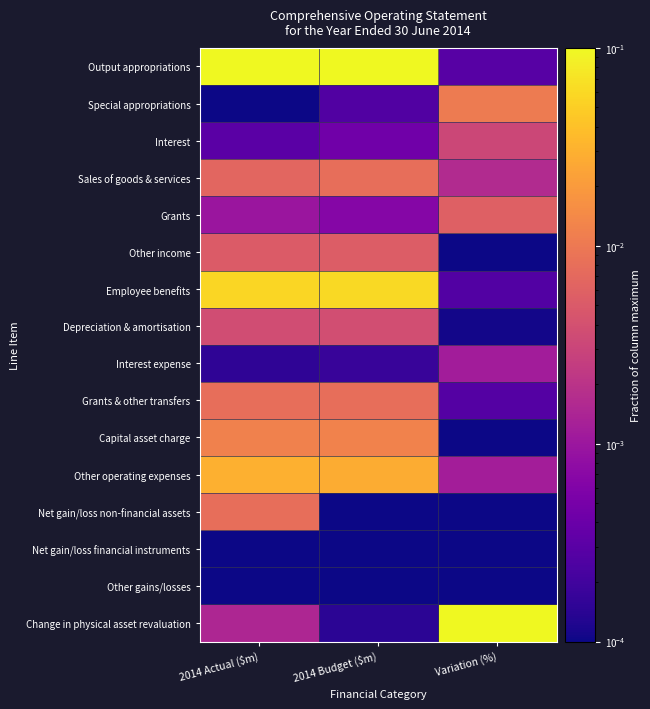

What is the difference between the highest and lowest values at 2014 Budget ($m)?

0.1